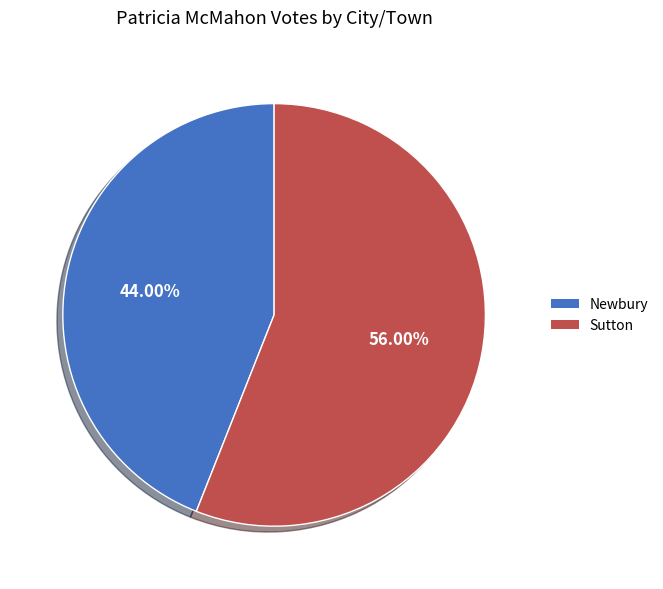

The Sutton slice represents 56% of the pie. True or false?

True